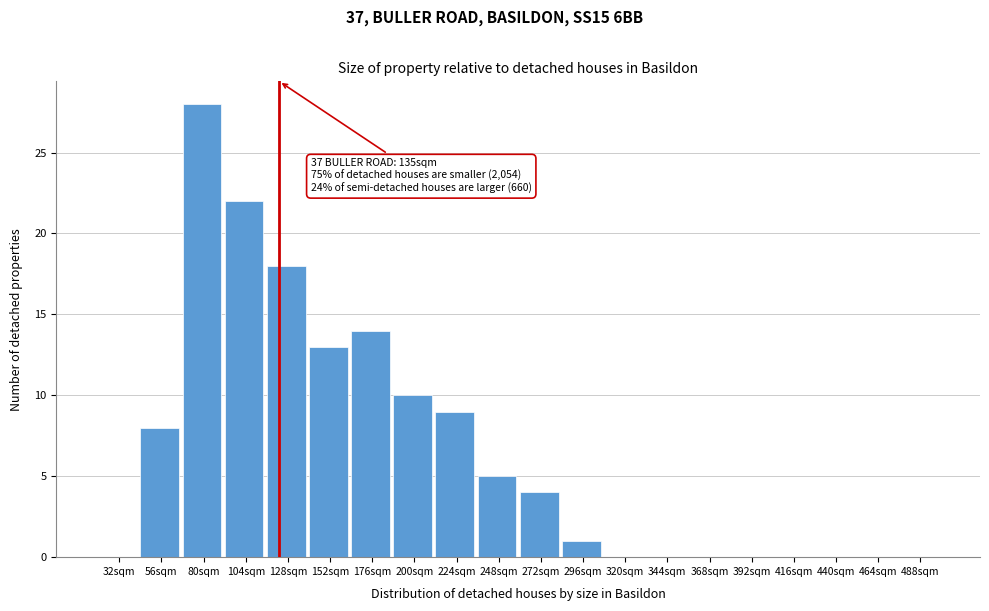

Reading left to right, transcribe all the data shown in this chart.

32sqm=0	56sqm=8	80sqm=28	104sqm=22	128sqm=18	152sqm=13	176sqm=14	200sqm=10	224sqm=9	248sqm=5	272sqm=4	296sqm=1	320sqm=0	344sqm=0	368sqm=0	392sqm=0	416sqm=0	440sqm=0	464sqm=0	488sqm=0